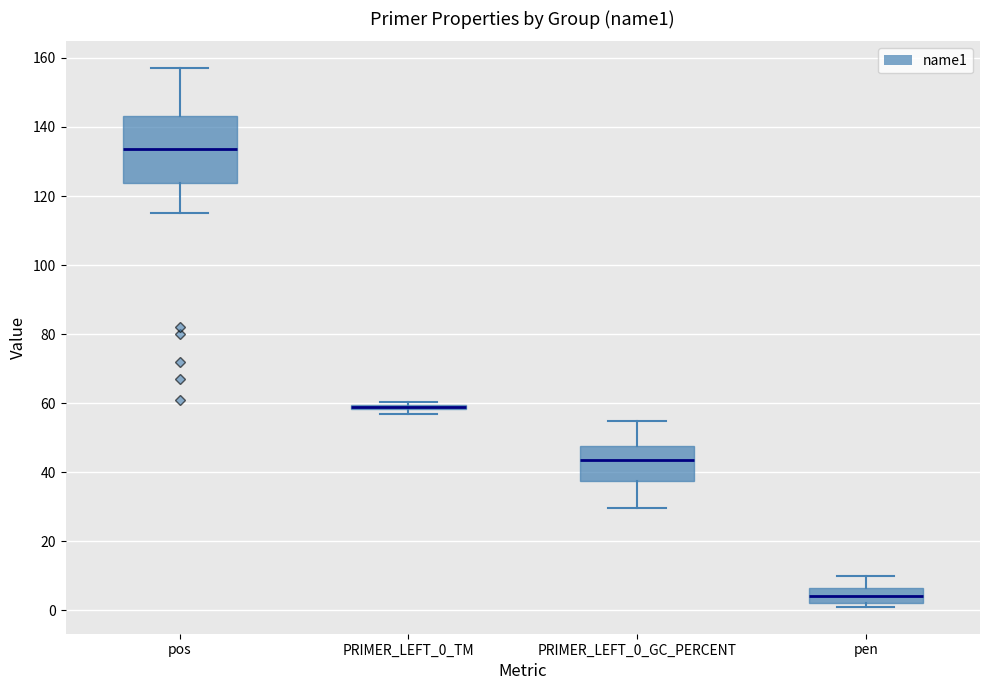

Comparing the boxes themselves (not the whiskers), which one is the tallest?

pos